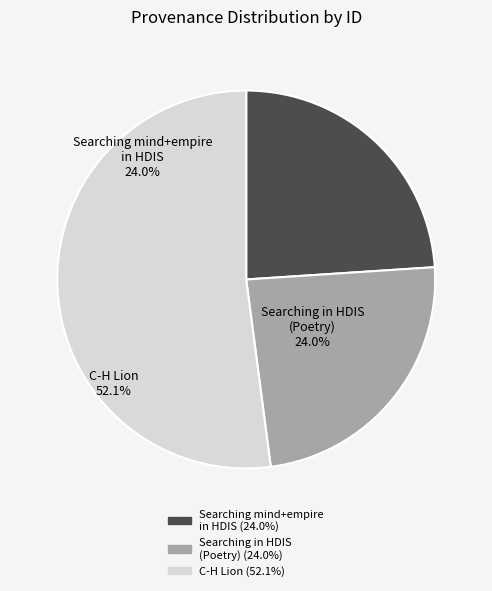

Which slice represents more than half of the pie?

C-H Lion